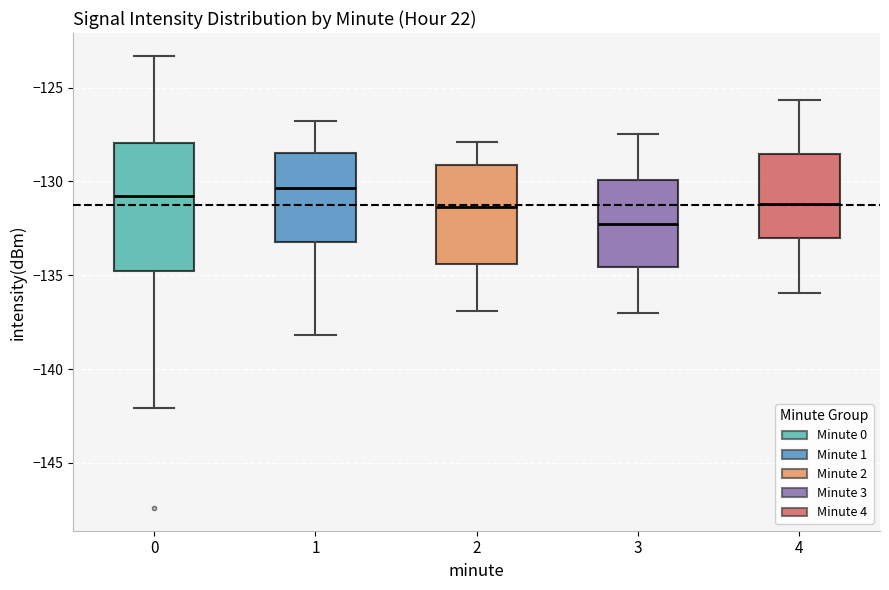

Where is the lower edge of the box at x = 4 on the y-axis? The values are not printed on the chart, so give them approximately, as read against the axis.

-133.0